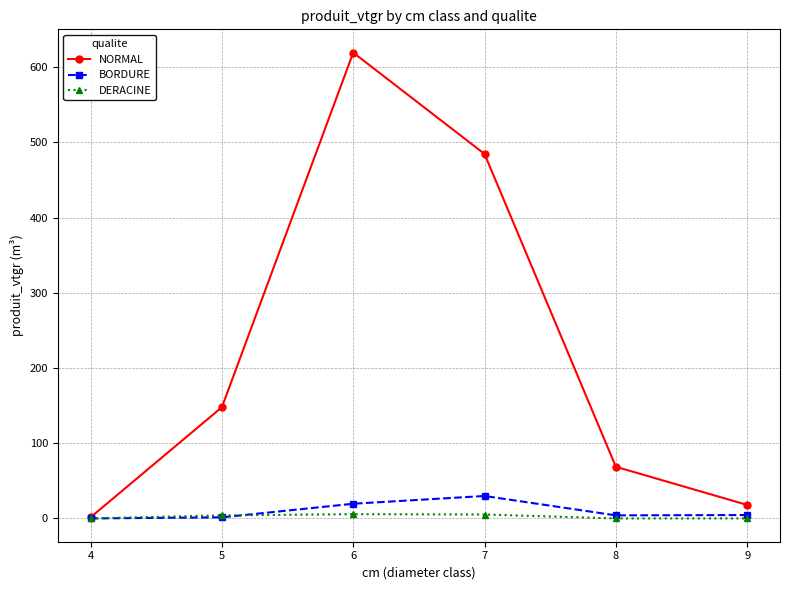

Between 4 and 7, which series saw the biggest shift?

NORMAL